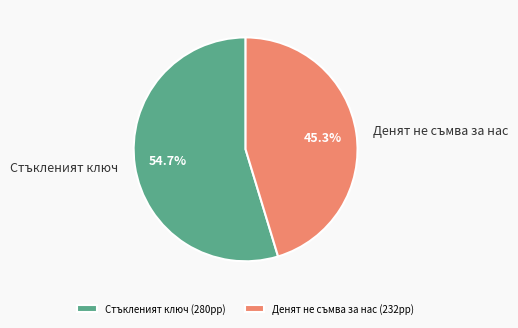

Is there a majority slice in this chart?

Yes